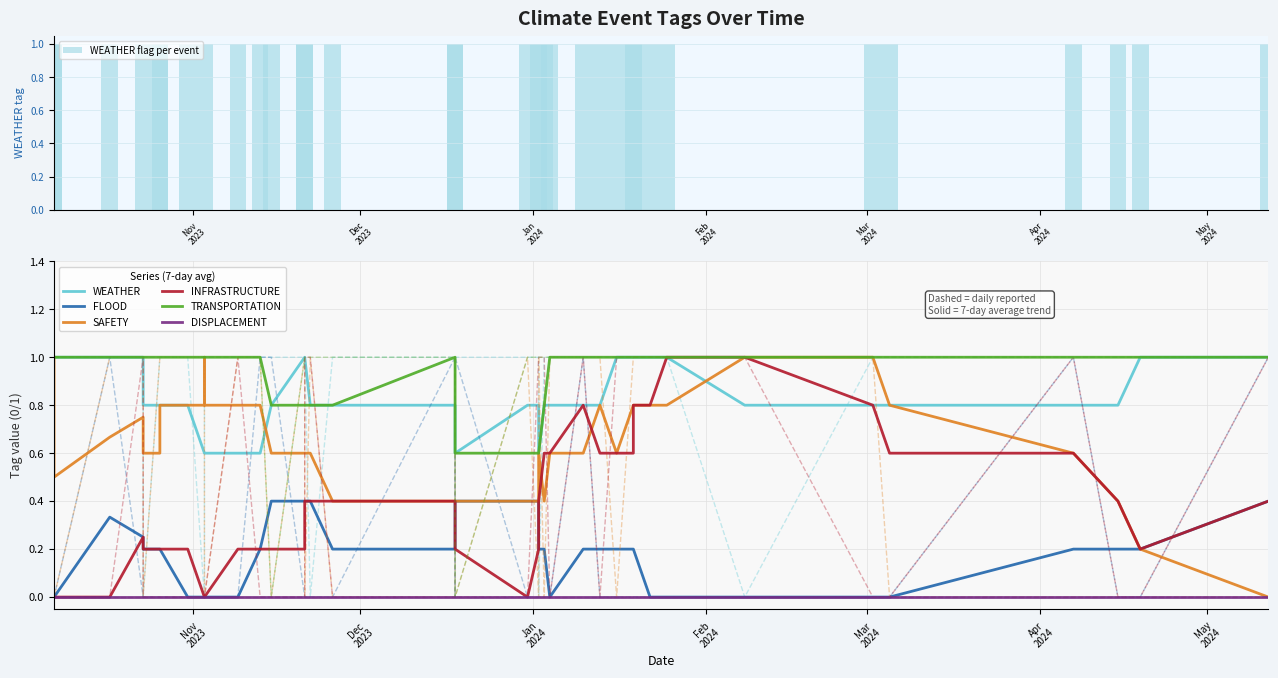

Rank the categories by DISPLACEMENT value from lowest to highest.

0, 1, 2, 3, 4, 5, 6, 7, 8, 9, 10, 11, 12, 13, 14, 15, 16, 17, 18, 19, 20, 21, 22, 23, 24, 25, 26, 27, 28, 29, 30, 31, 32, 33, 34, 35, 36, 37, 38, 39